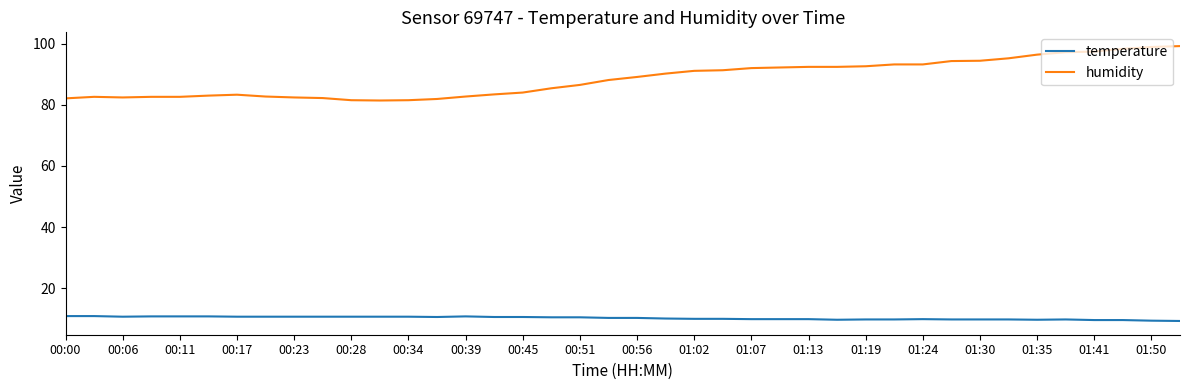

Which series has the largest total across all categories?

humidity